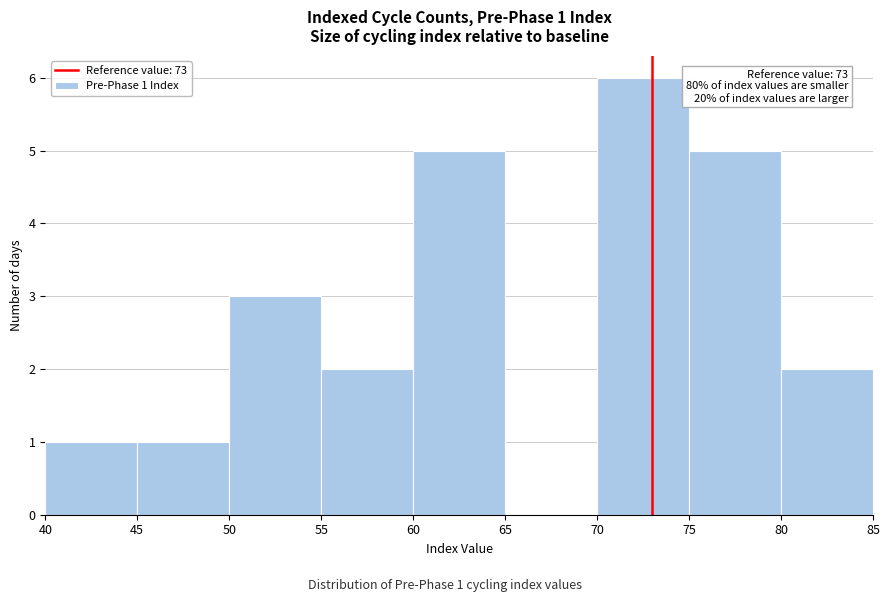

Over which range of the x-axis is the bar tallest?

70 to 75